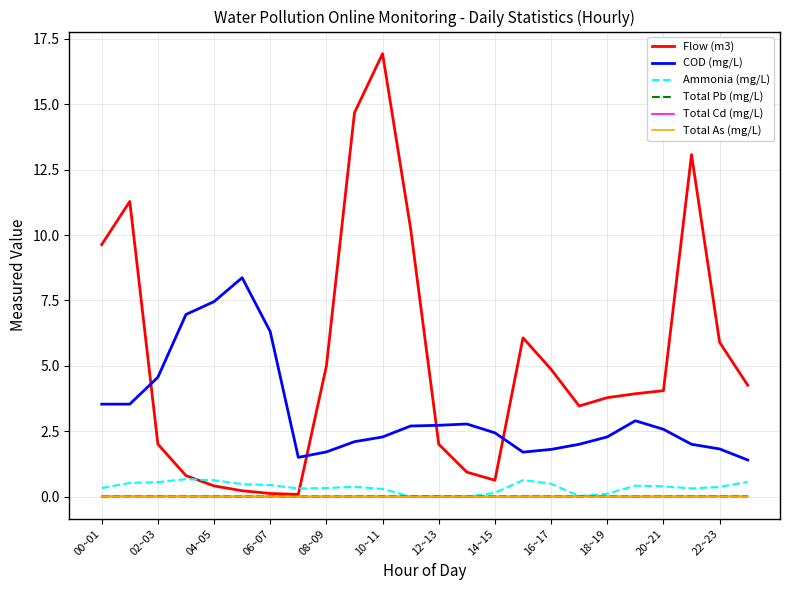

True or false: Ammonia (mg/L) and COD (mg/L) intersect in this chart.

False